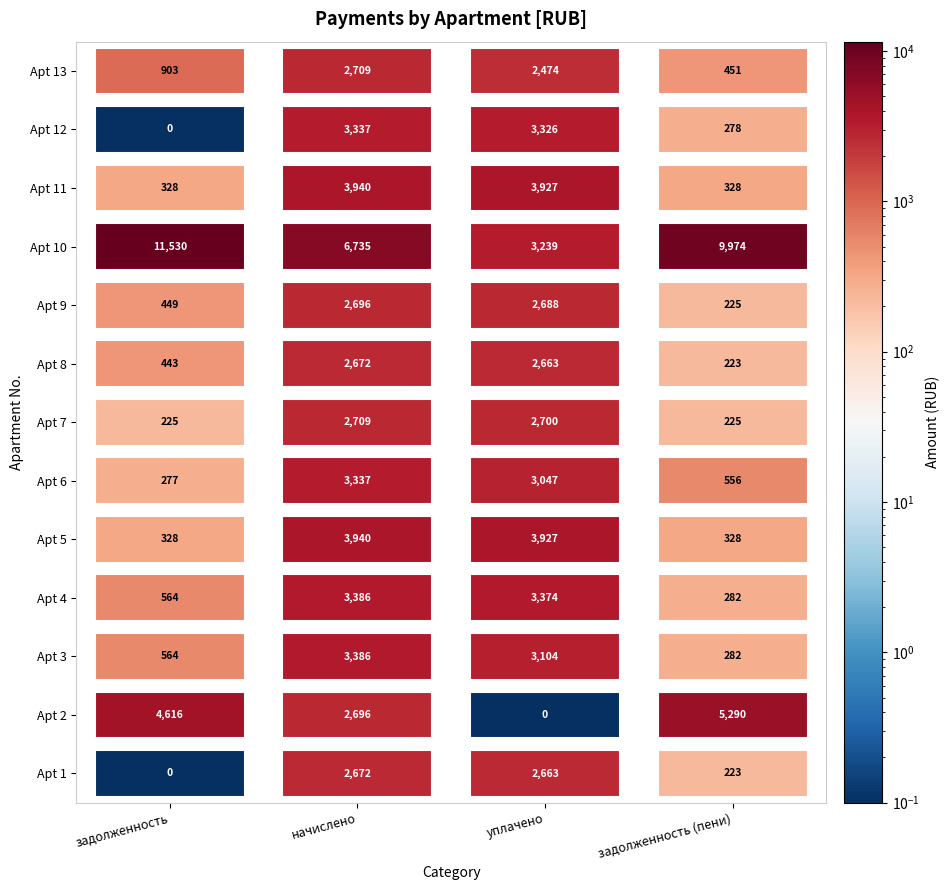

Is the value of 12 at 1 greater than the value of 4 at 1?

No